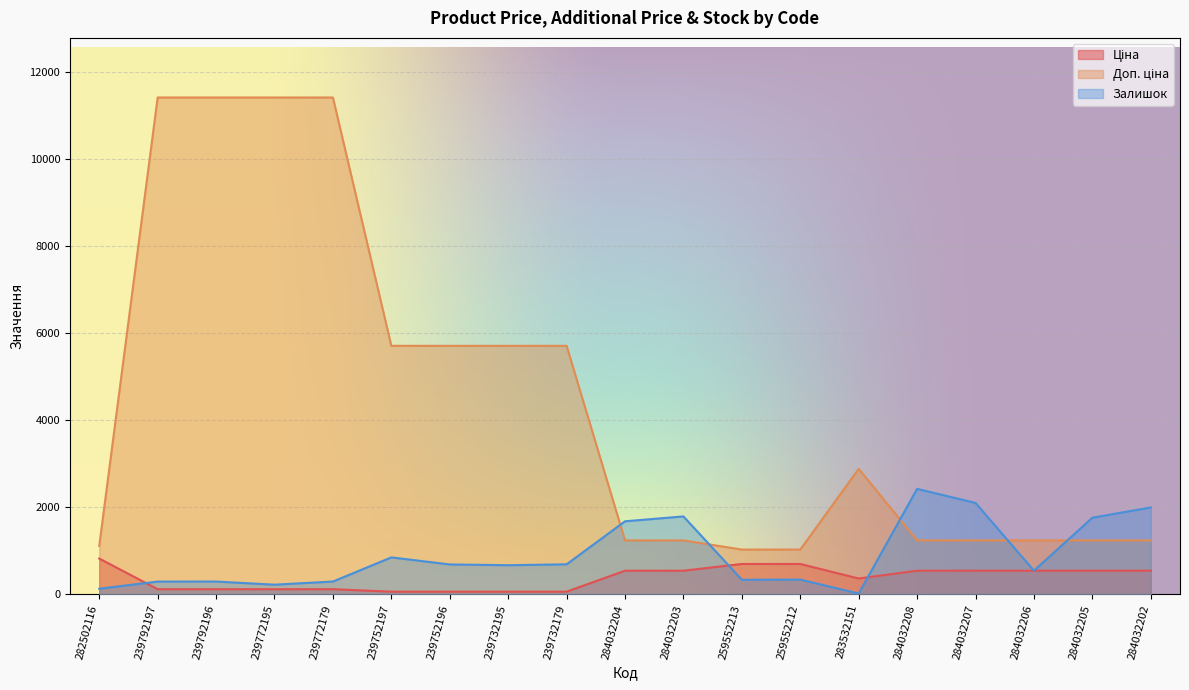

How many lines are shown in the chart?

3